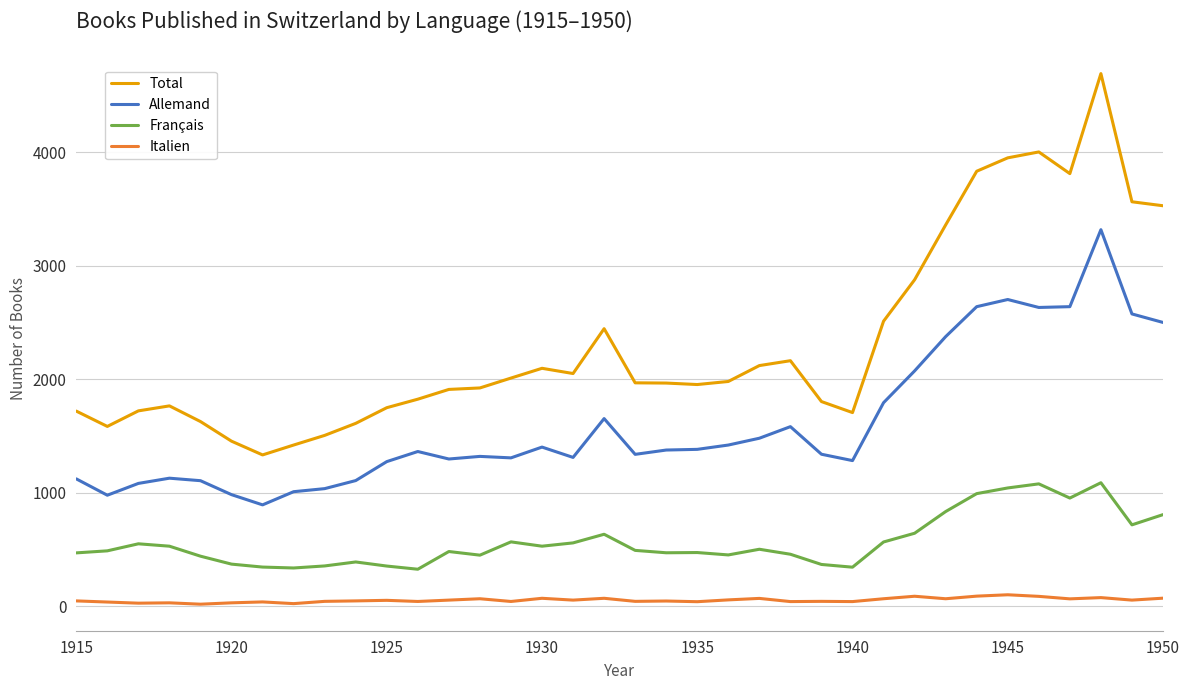

What is the lowest value of the Allemand series?

892